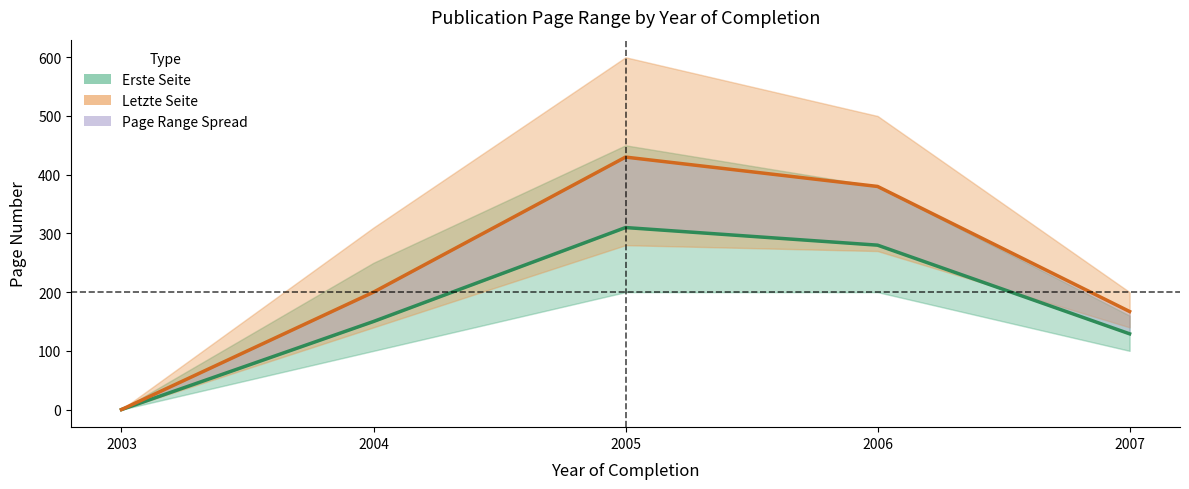

What is the average value of the Letzte Seite (mean) series?

235